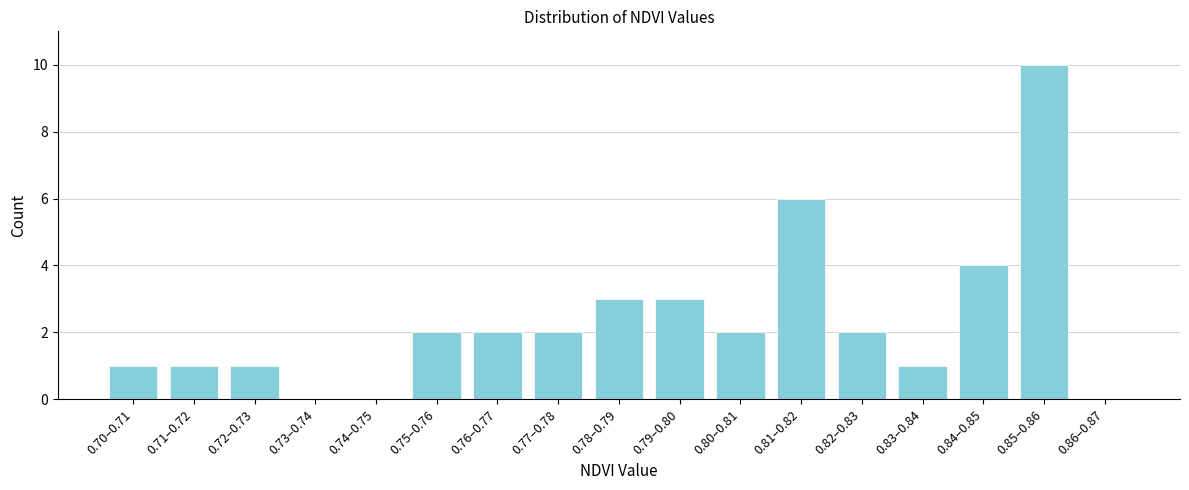

Reading left to right, extract all data points from this chart.

0.70–0.71=1	0.71–0.72=1	0.72–0.73=1	0.73–0.74=0	0.74–0.75=0	0.75–0.76=2	0.76–0.77=2	0.77–0.78=2	0.78–0.79=3	0.79–0.80=3	0.80–0.81=2	0.81–0.82=6	0.82–0.83=2	0.83–0.84=1	0.84–0.85=4	0.85–0.86=10	0.86–0.87=0